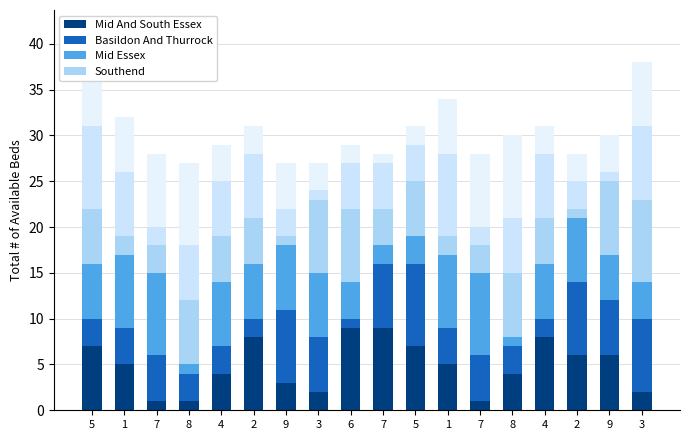

How many series are shown in this chart?

6